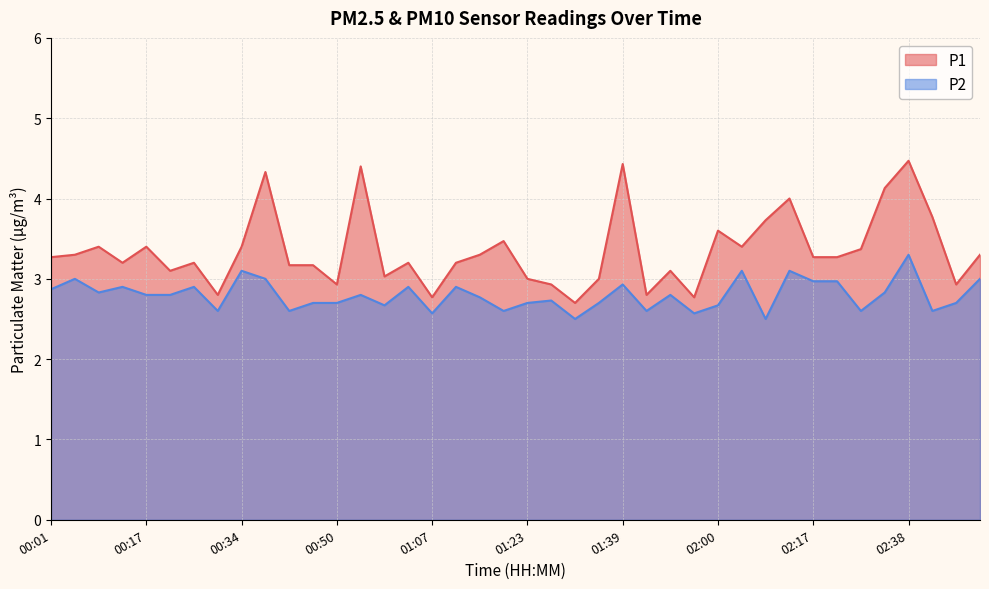

What is the average value of the P2 series?

2.8